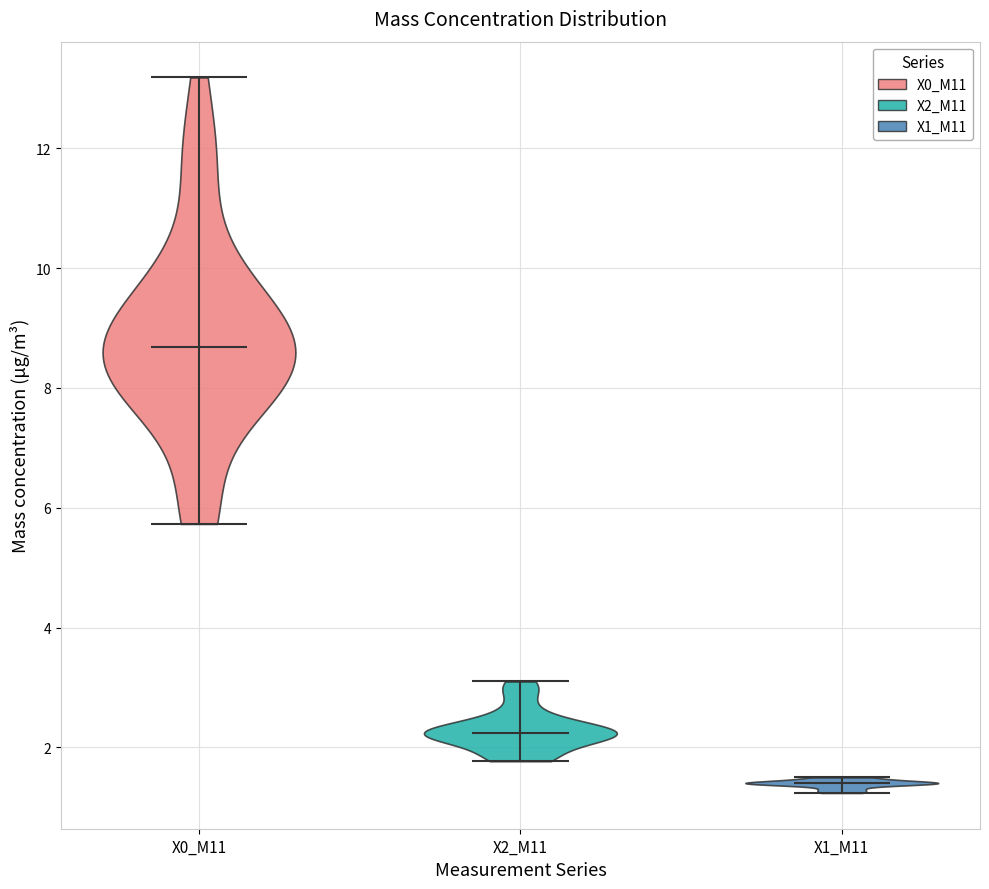

What is the lowest point the violin for X0_M11 reaches on the y-axis? The values are not printed on the chart, so give them approximately, as read against the axis.

5.8